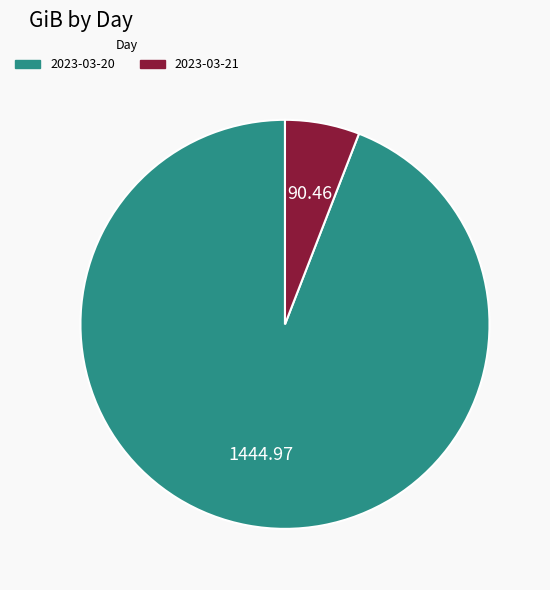

Which has a higher value, 2023-03-21 or 2023-03-20?

2023-03-20